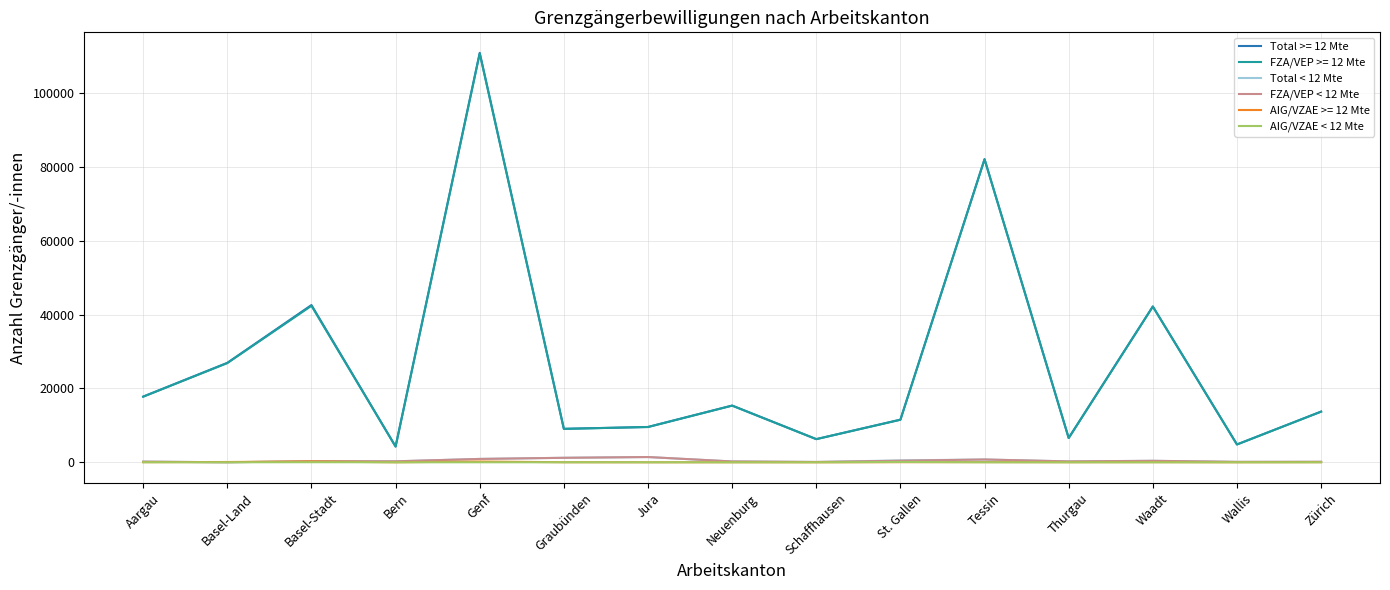

True or false: FZA/VEP >= 12 Mte and Total < 12 Mte cross at least once.

False